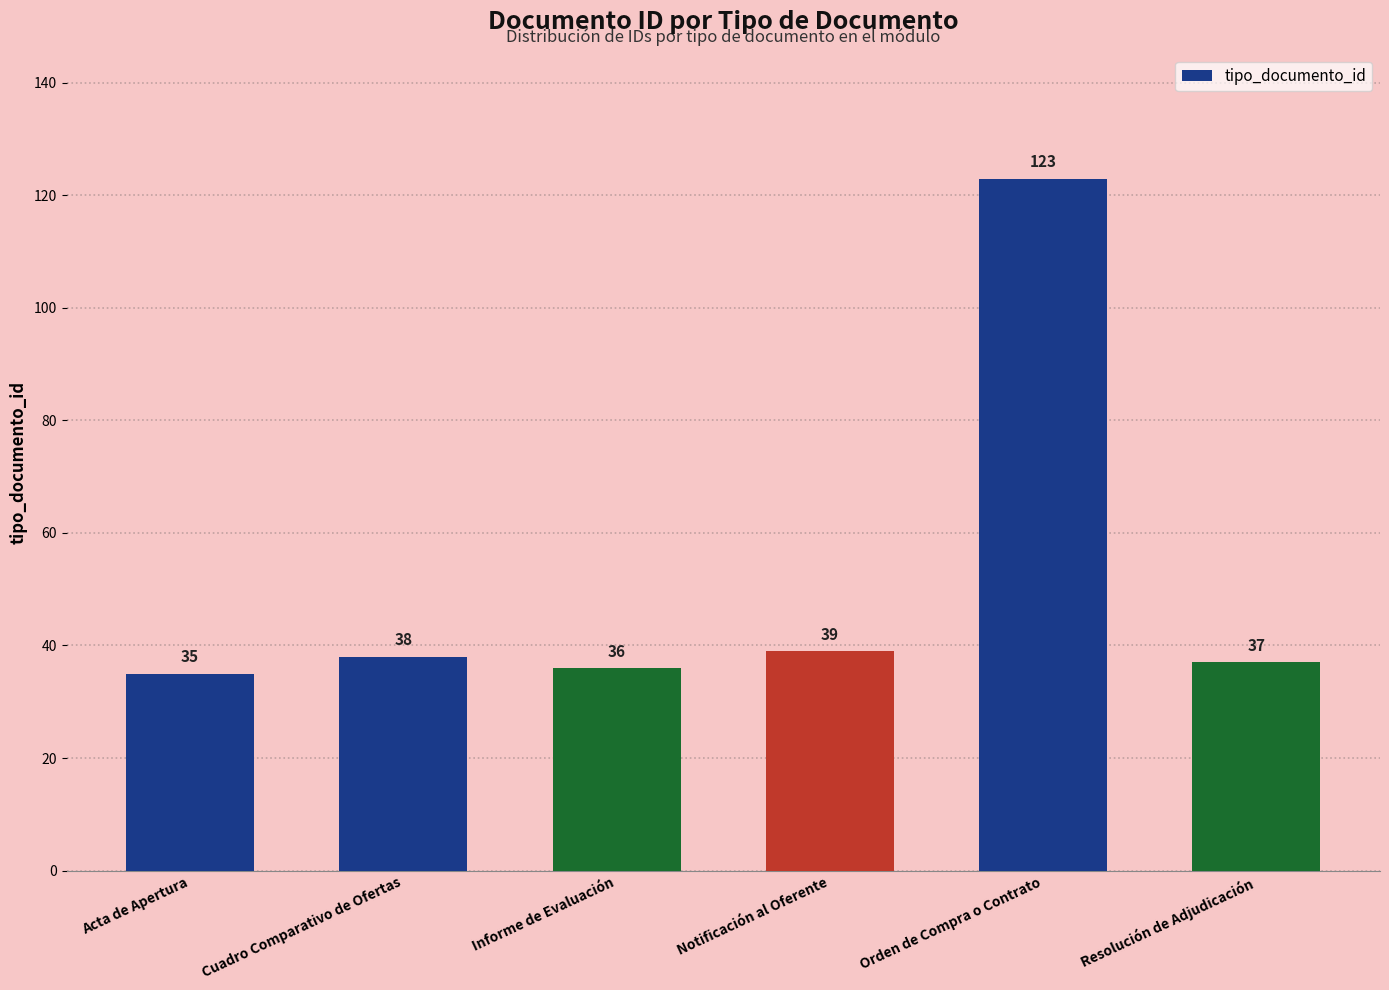

List the labels in order of value, largest first.

Orden de Compra o Contrato, Notificación al Oferente, Cuadro Comparativo de Ofertas, Resolución de Adjudicación, Informe de Evaluación, Acta de Apertura